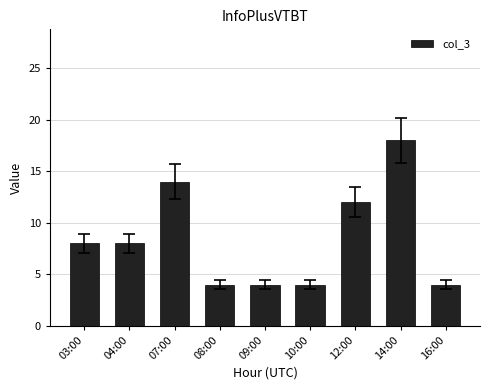

What position from the left is 10:00?

6